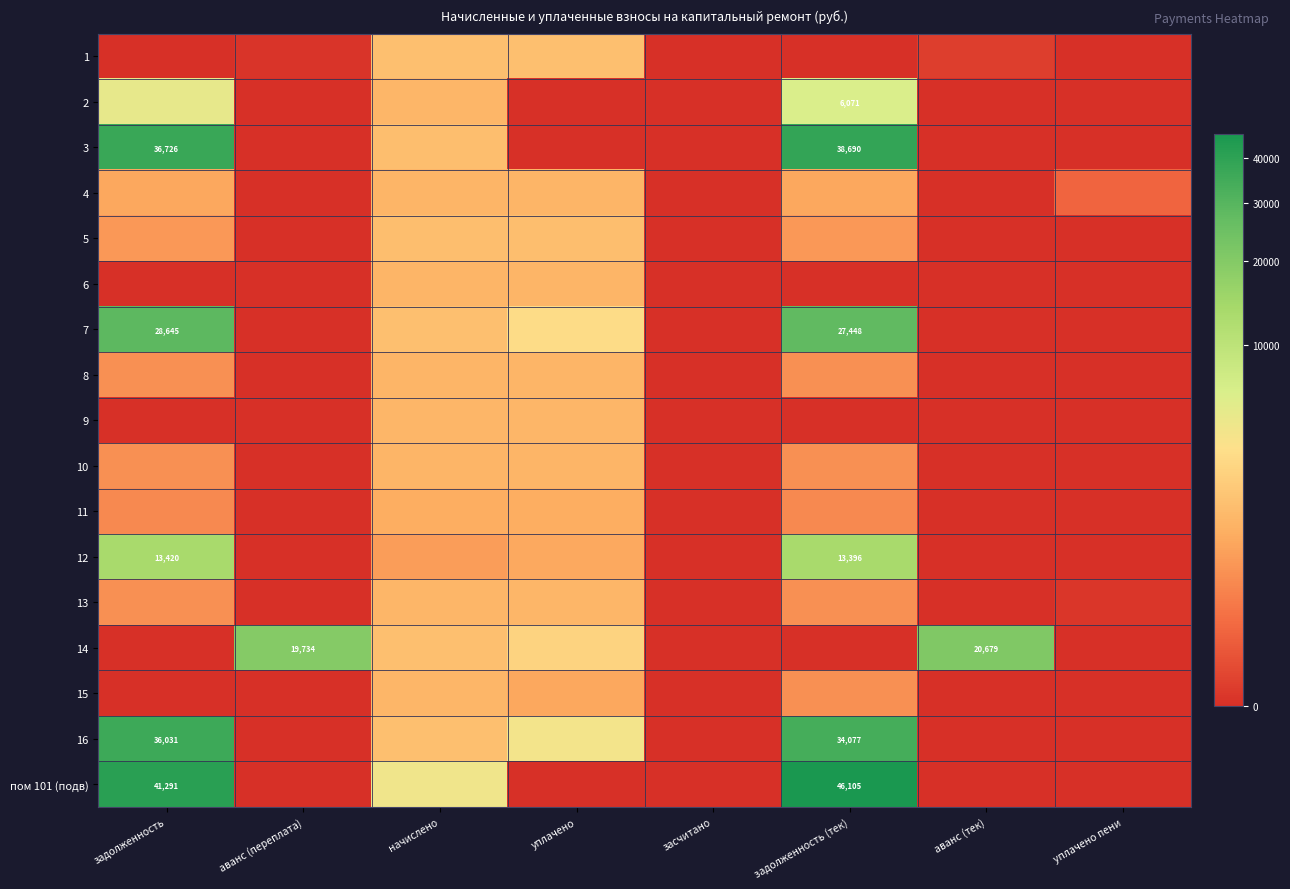

What is the total value across all series at уплачено пени?

50.4